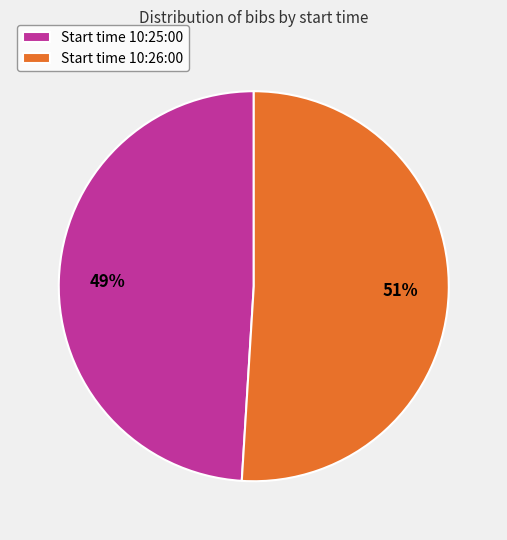

What is the smallest slice in the pie chart?

Start time 10:25:00